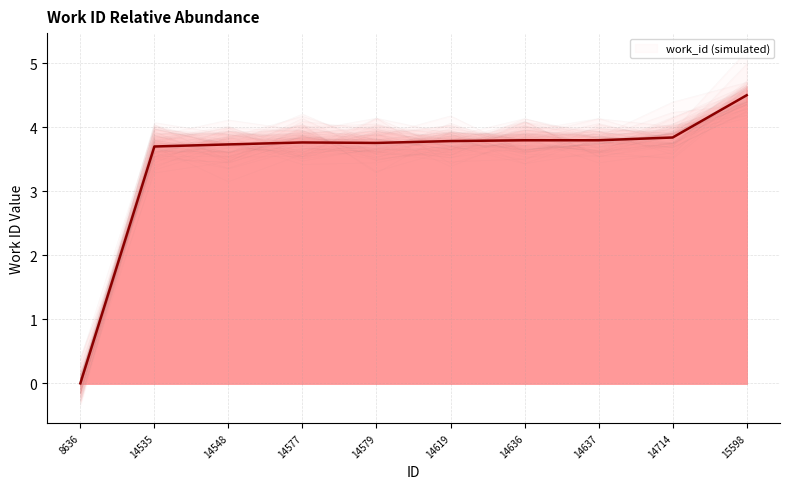

Is it true that the value at 15598 is 1.7?

False